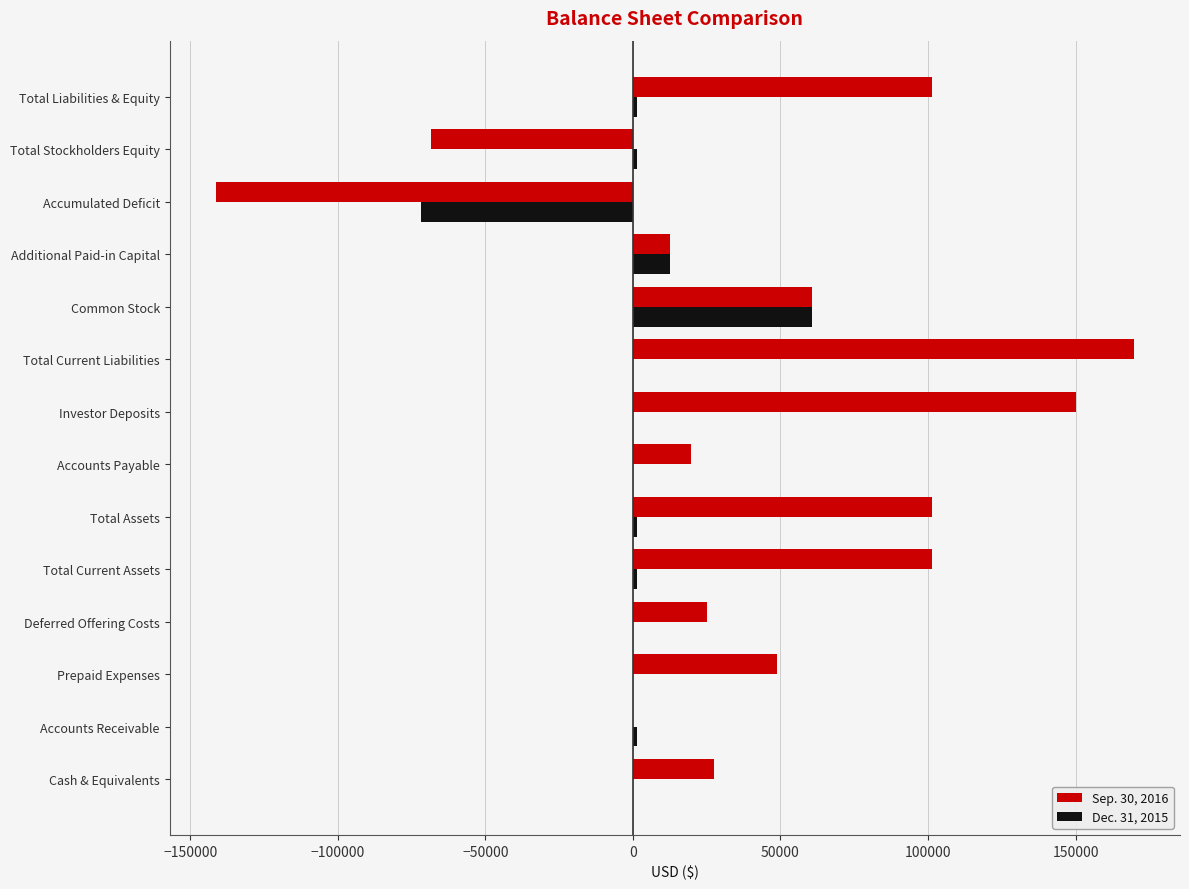

The value of Sep. 30, 2016 at Cash & Equivalents is 41567. True or false?

False